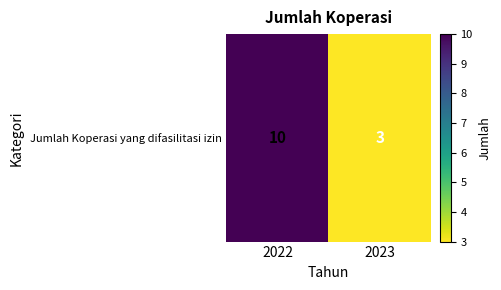

The value at 2023 is 3. True or false?

True